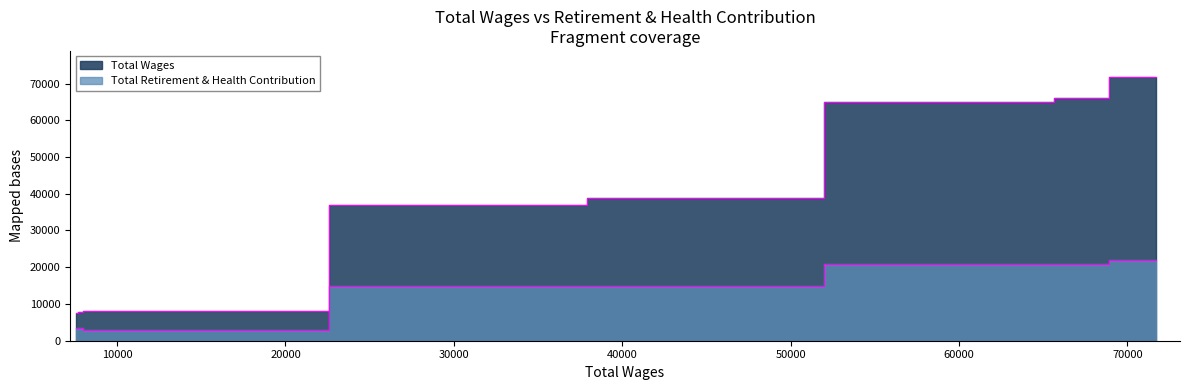

True or false: Total Wages and Total Retirement & Health Contribution cross at least once.

False